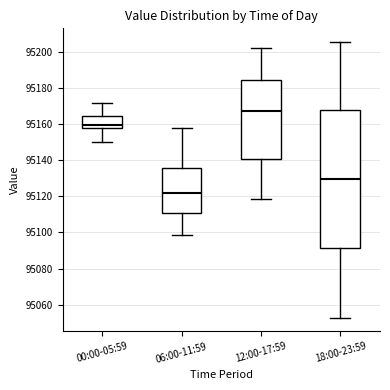

Reading left to right, read every box against the y-axis: the position of its median line, the range the box covers, and the ends of its whiskers. The values are not printed on the chart, so give them approximately, as read against the axis.

00:00-05:59: median 95160, box 95158 to 95164, whiskers 95150 to 95172
06:00-11:59: median 95122, box 95110 to 95136, whiskers 95098 to 95158
12:00-17:59: median 95168, box 95140 to 95184, whiskers 95118 to 95202
18:00-23:59: median 95130, box 95092 to 95168, whiskers 95052 to 95206